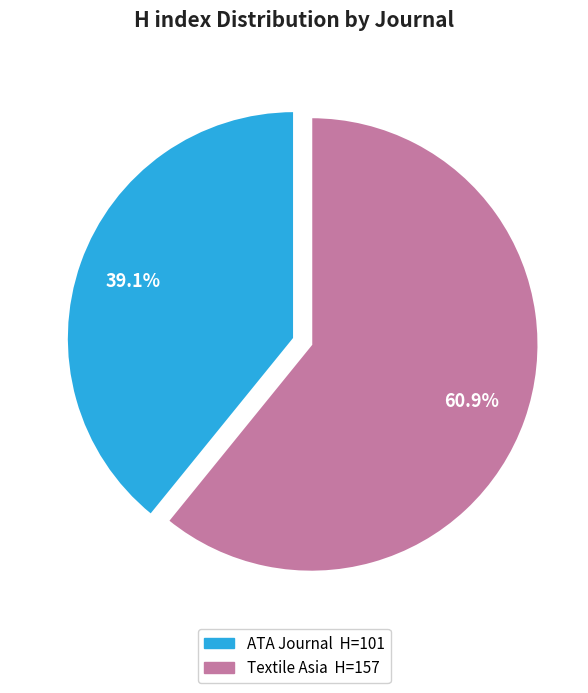

What percentage do ATA Journal and Textile Asia together represent?

100.0%